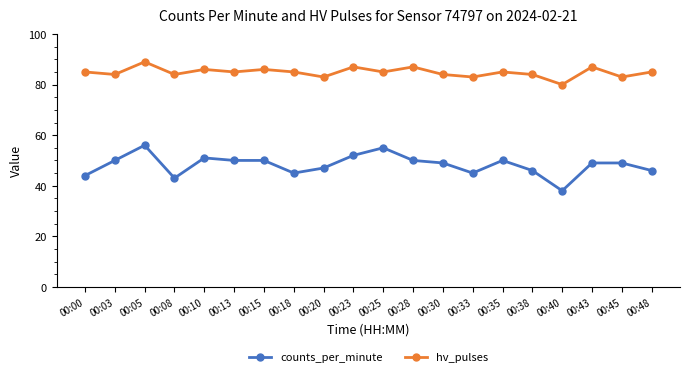

What is the approximate value of counts_per_minute at 00:05, to the nearest 10?

60